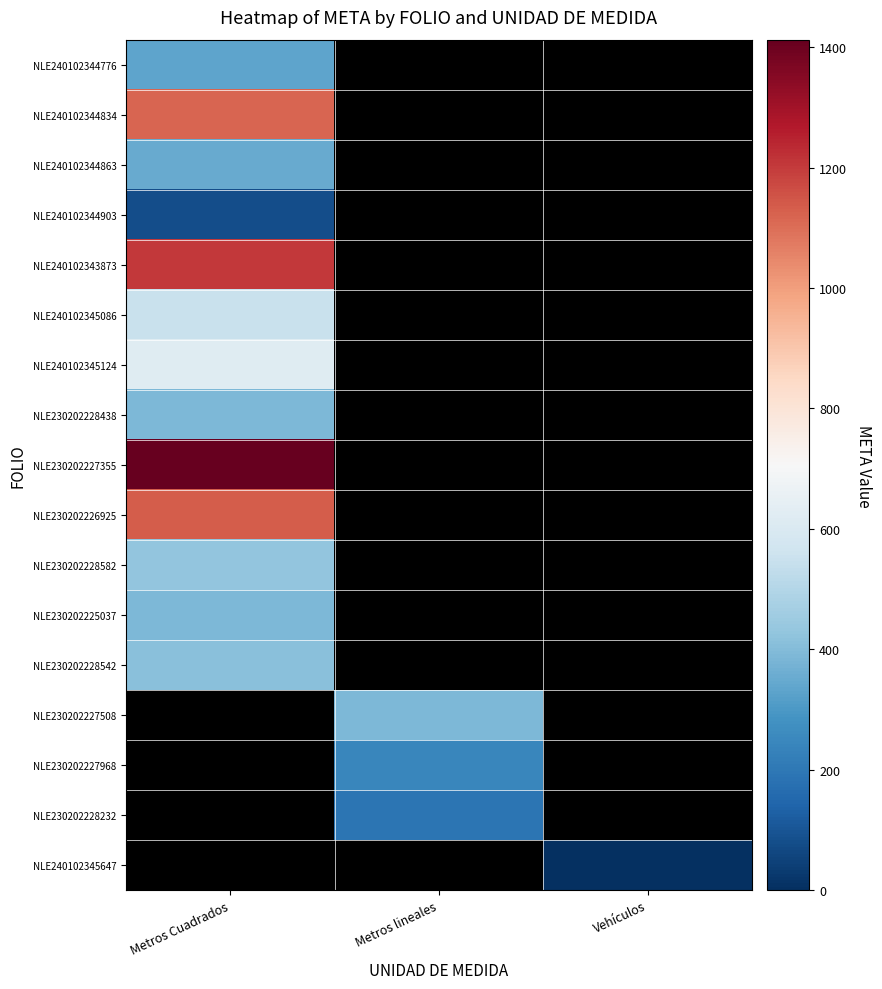

At which label is NLE230202228542 closest to 411?

Metros Cuadrados